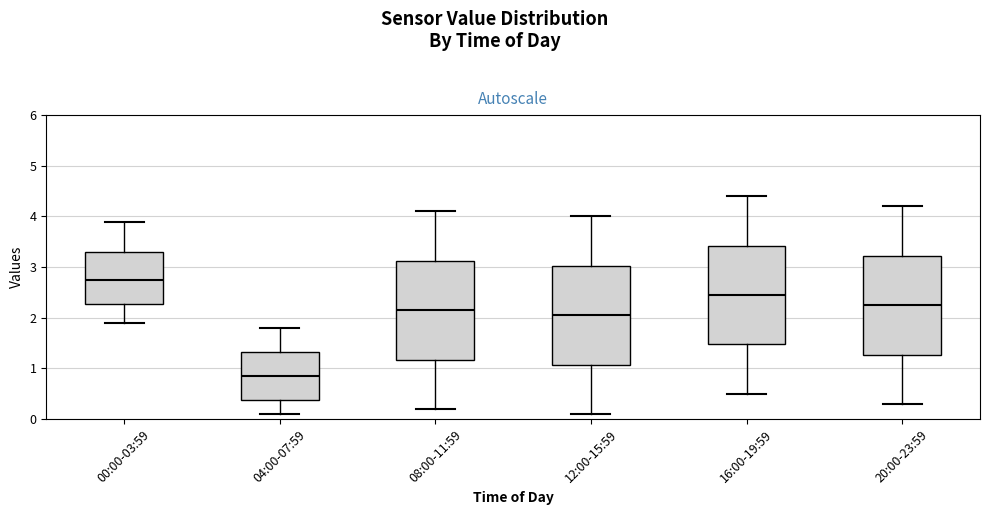

Reading left to right, transcribe this box plot: for each box, give where its median line is, the range the box spans, and where its two whiskers end, as read against the y-axis. The values are not printed on the chart, so give them approximately, as read against the axis.

00:00-03:59: median 2.8, box 2.3 to 3.3, whiskers 1.9 to 3.9
04:00-07:59: median 0.9, box 0.4 to 1.3, whiskers 0.1 to 1.8
08:00-11:59: median 2.2, box 1.2 to 3.1, whiskers 0.2 to 4.1
12:00-15:59: median 2.1, box 1.1 to 3.0, whiskers 0.1 to 4.0
16:00-19:59: median 2.5, box 1.5 to 3.4, whiskers 0.5 to 4.4
20:00-23:59: median 2.3, box 1.3 to 3.2, whiskers 0.3 to 4.2